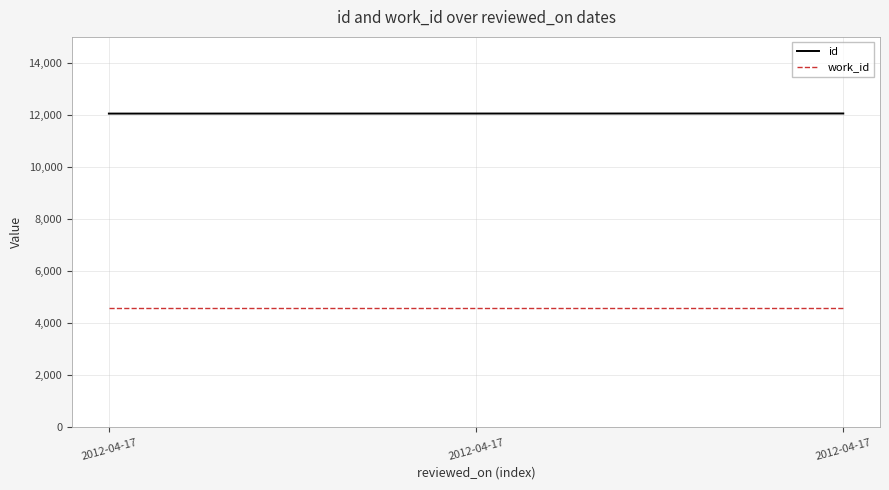

At which label is work_id closest to 4582?

2012-04-17